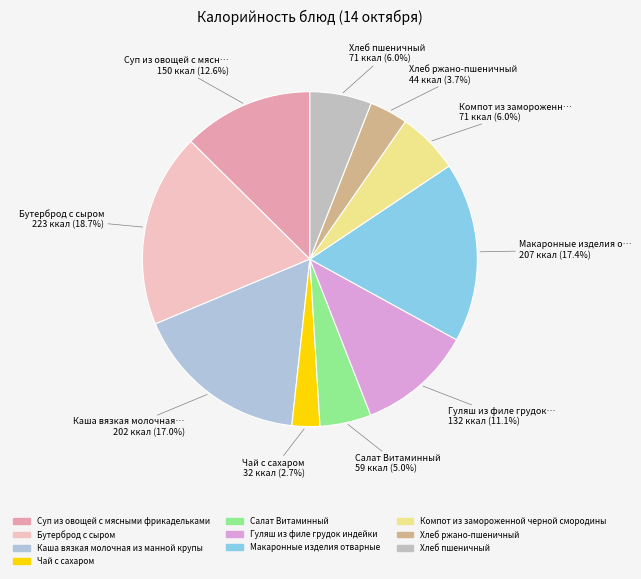

Count the number of slices in the pie.

10